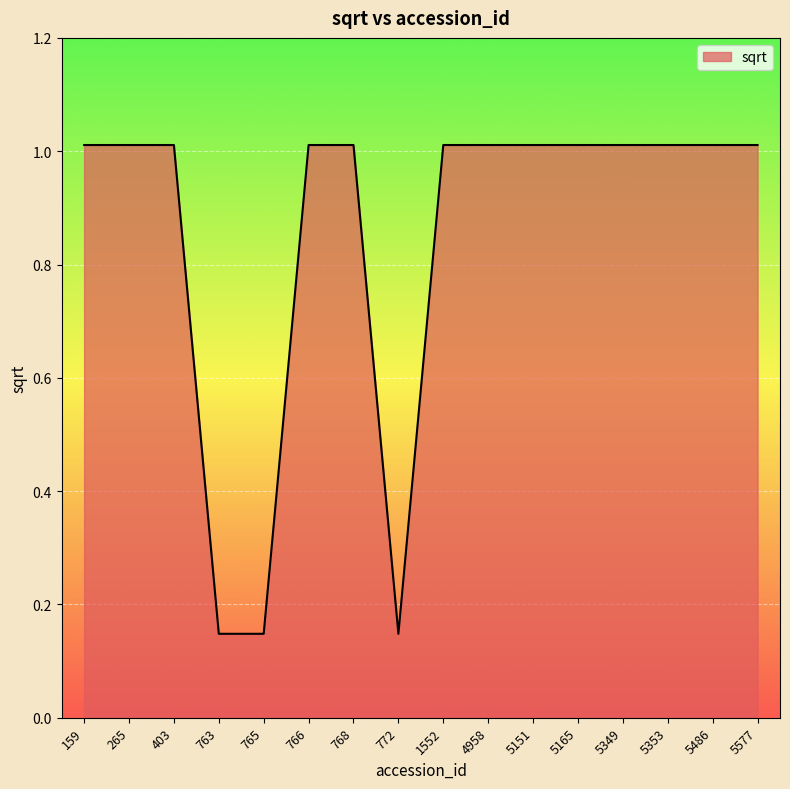

What is the greatest value displayed?

1.0